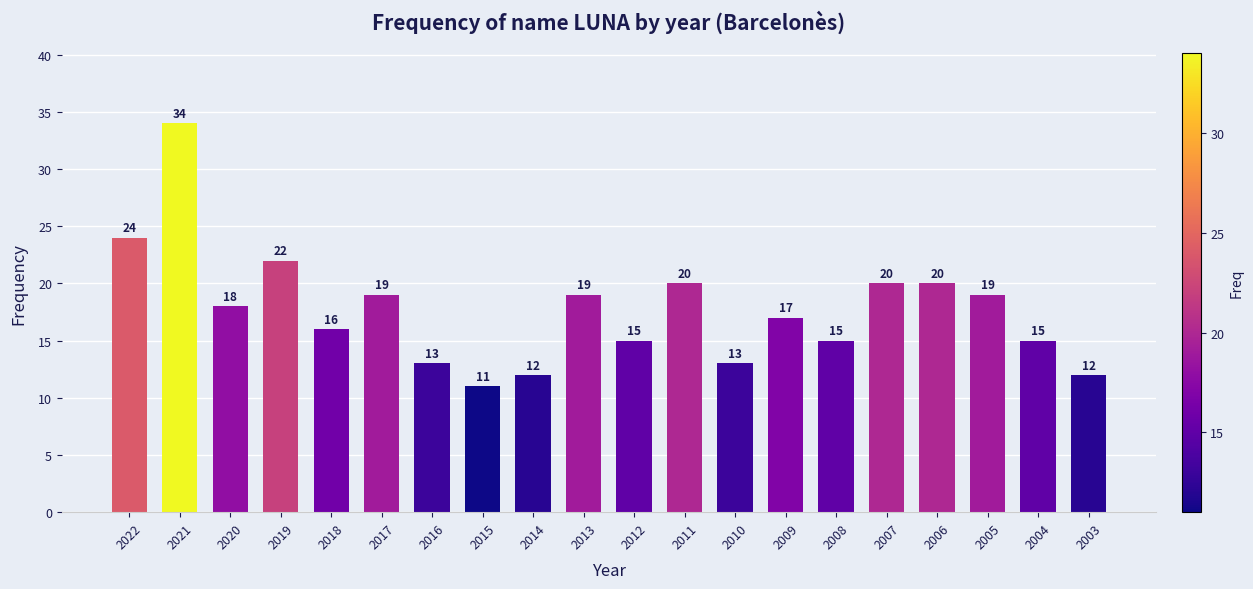

The chart shows a value of 21 at 2010. True or false?

False